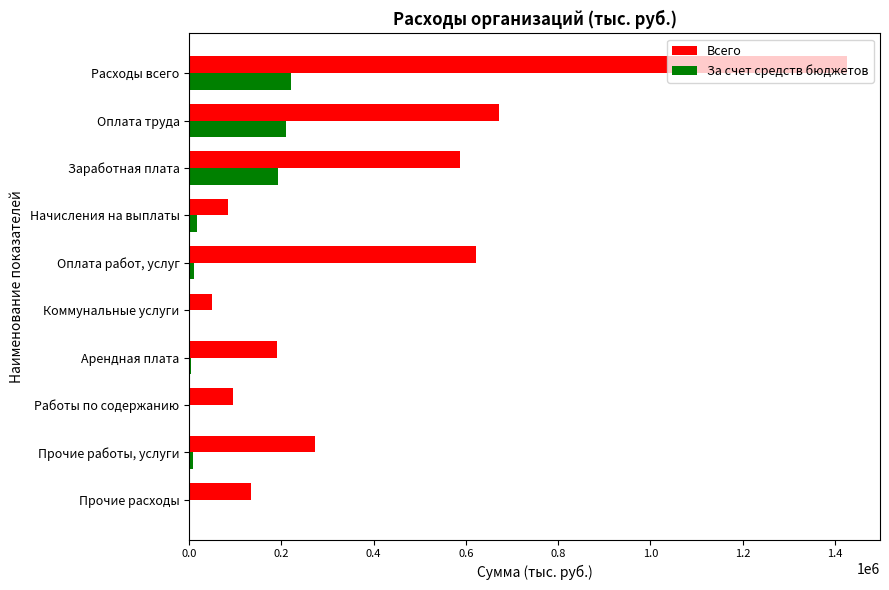

Which series has the largest total across all categories?

Всего